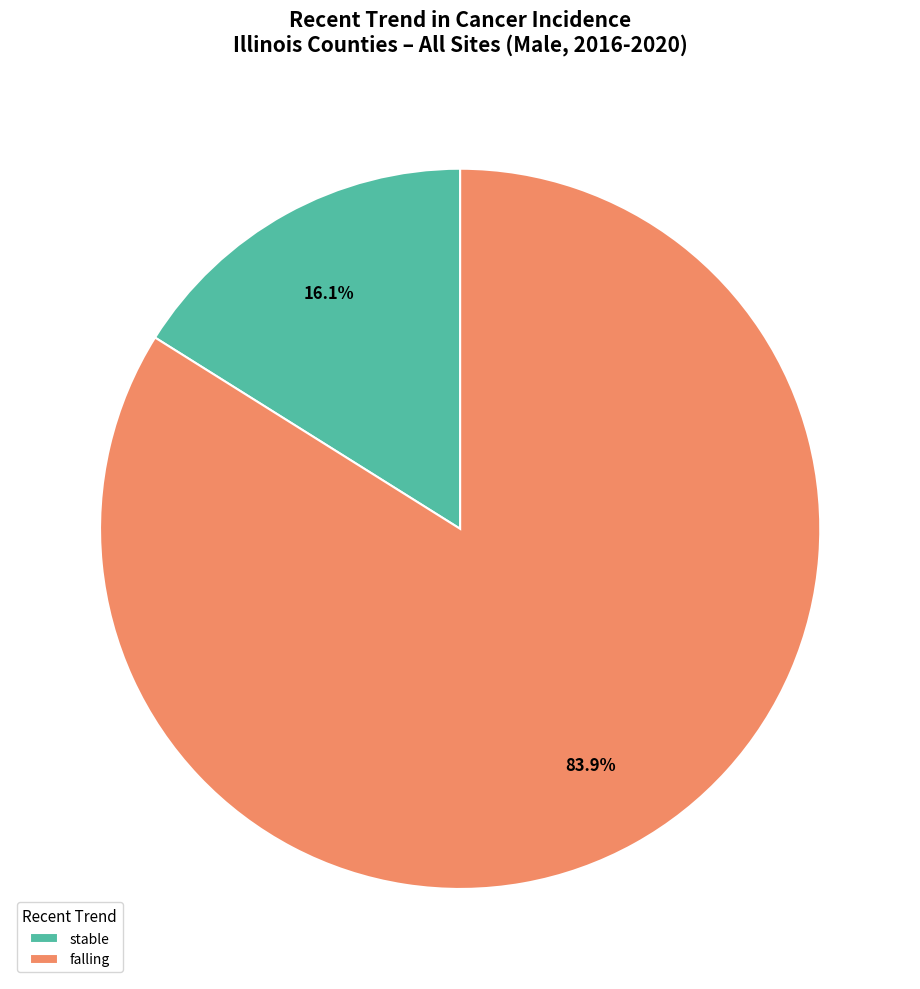

What is the majority slice?

falling